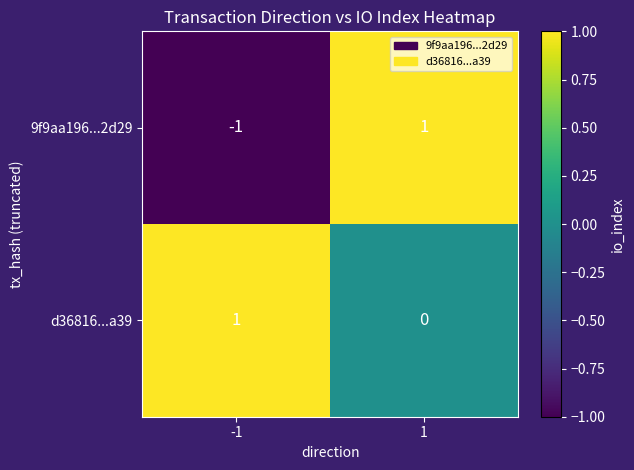

Which series changed the most between -1 and 1?

9f9aa196...2d29